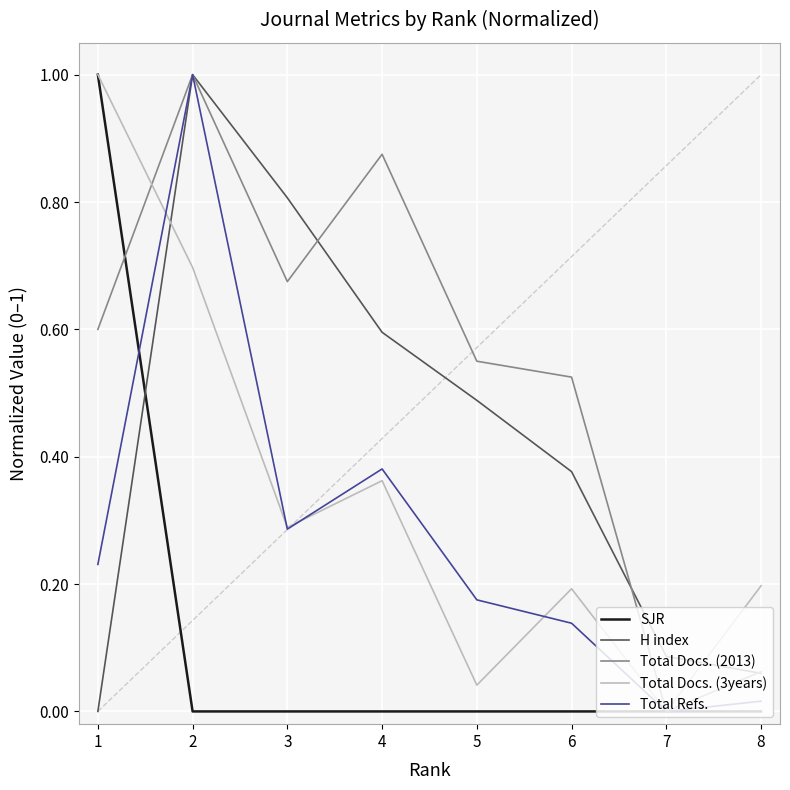

How many data points does each series have?

8